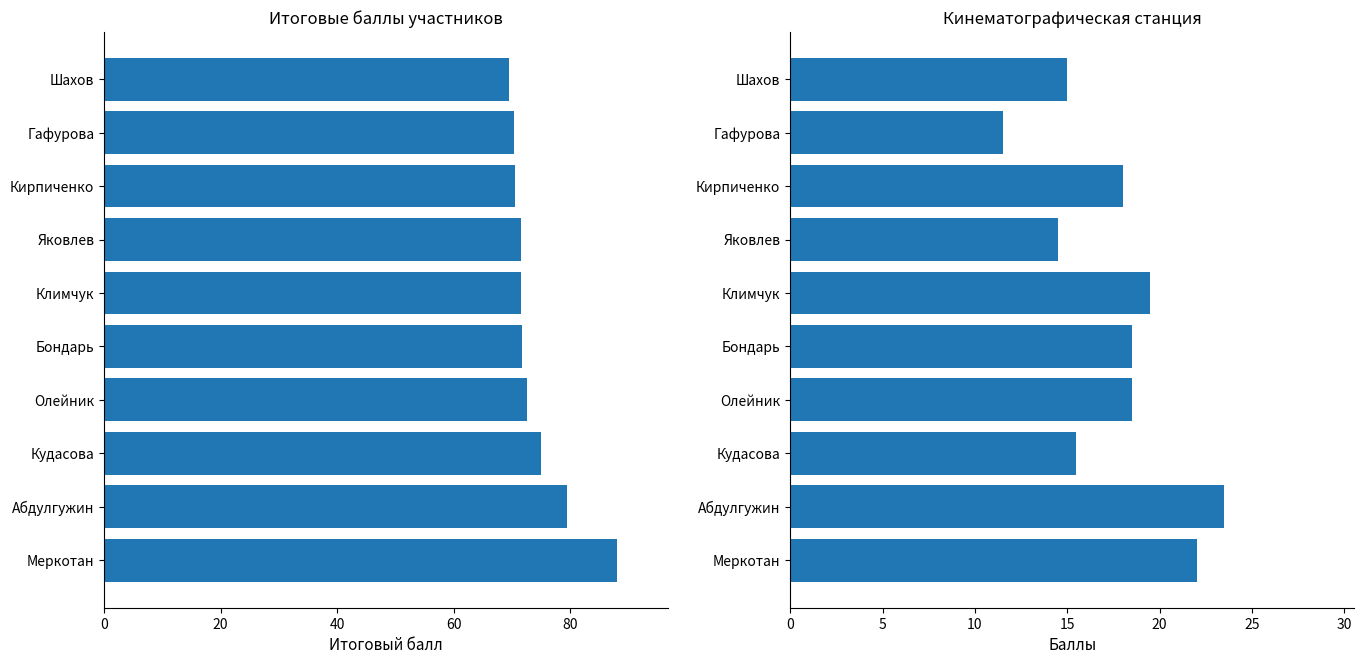

What is the difference between the maximum and second lowest values in the Итоговый балл series?

17.8